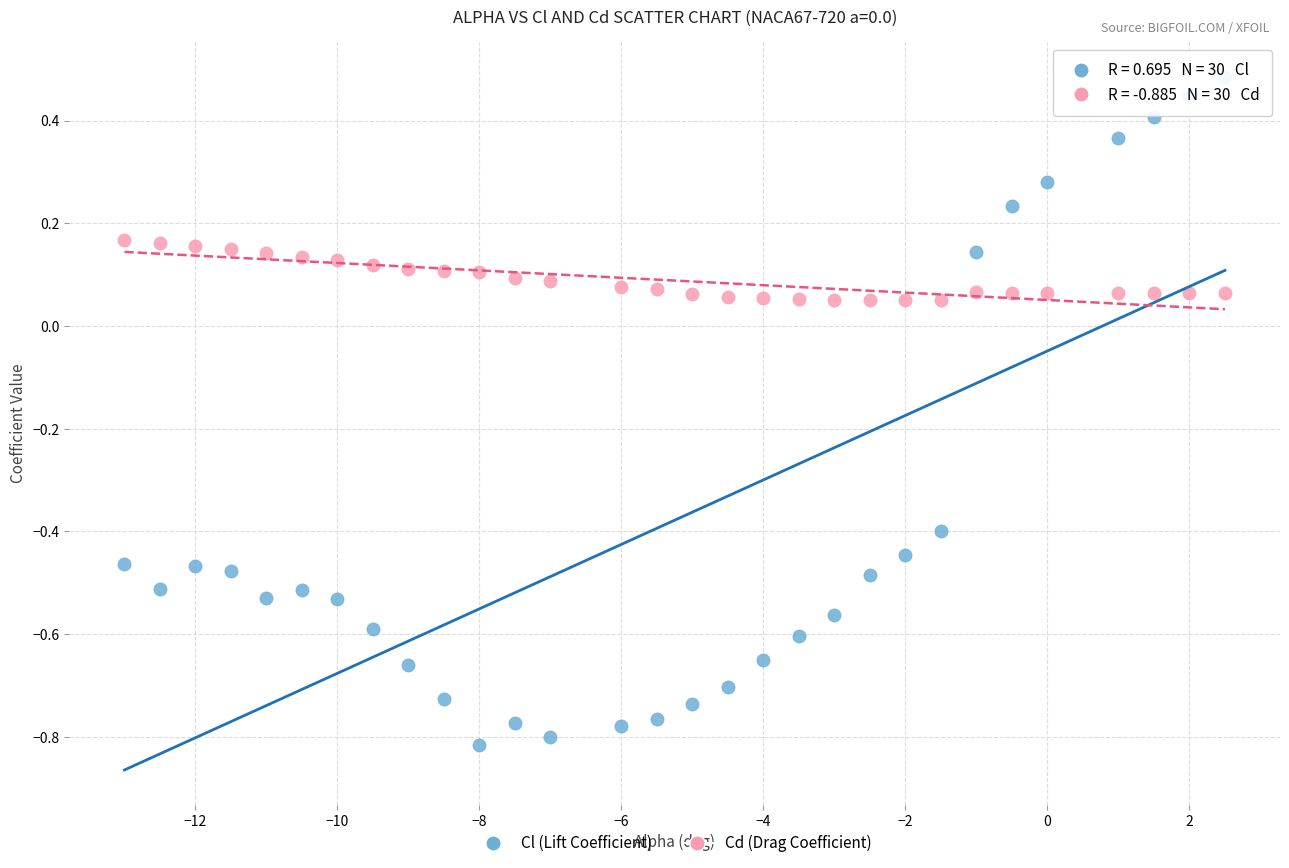

Which series has the widest spread of Y values?

Cl (Lift Coefficient)